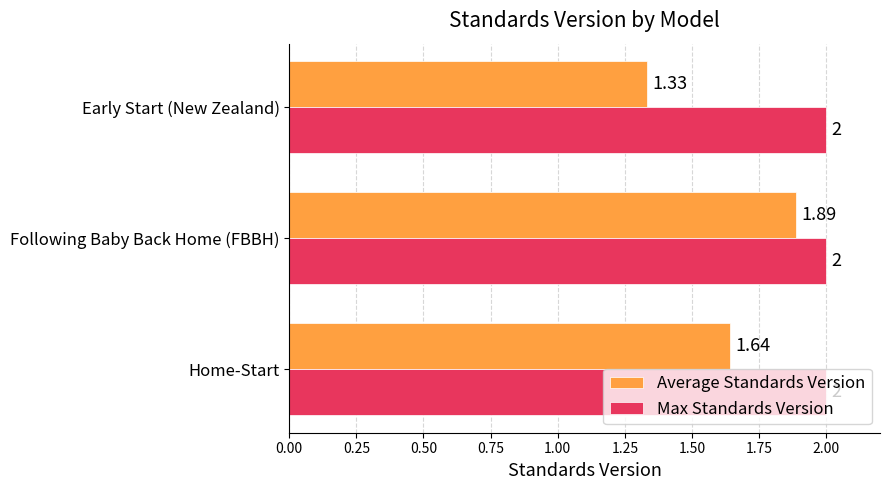

Which category has the highest value in the Average Standards Version series?

Following Baby Back Home (FBBH)